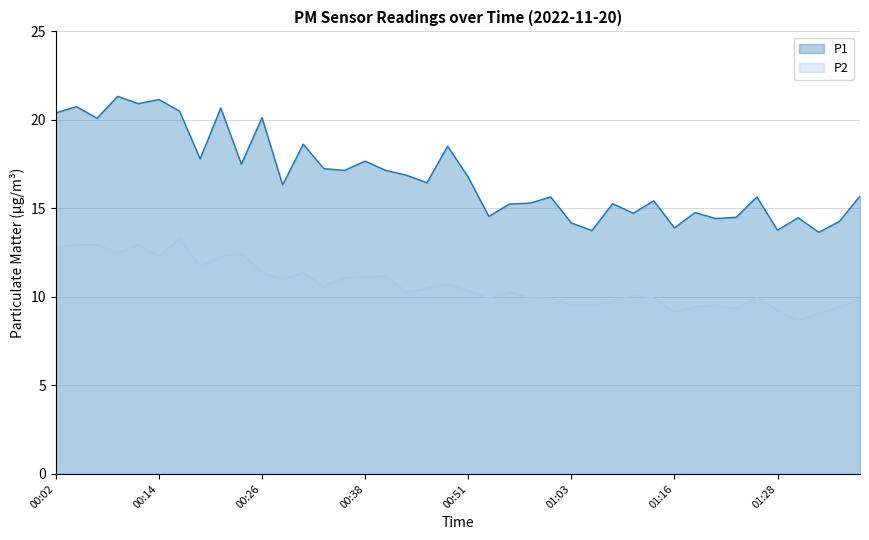

What is the spread (max minus min) of values at 01:11?

4.7